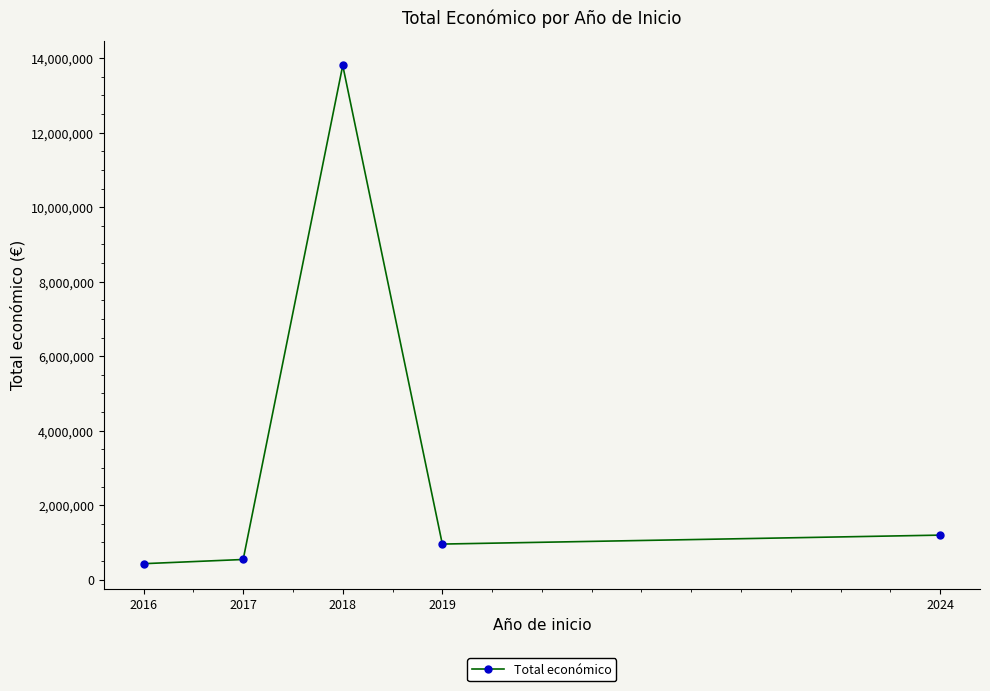

Between 2016 and 2024, which is larger?

2024